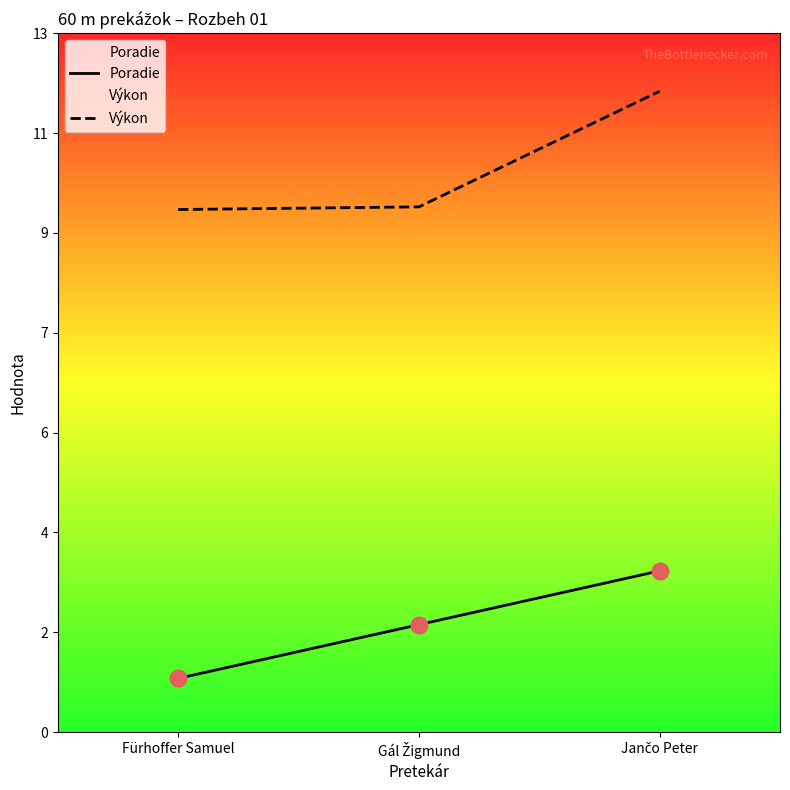

Reading left to right, what are all the values shown in this chart?

Poradie: 1.0	2.0	3.0
Výkon: 9.7	9.8	11.9